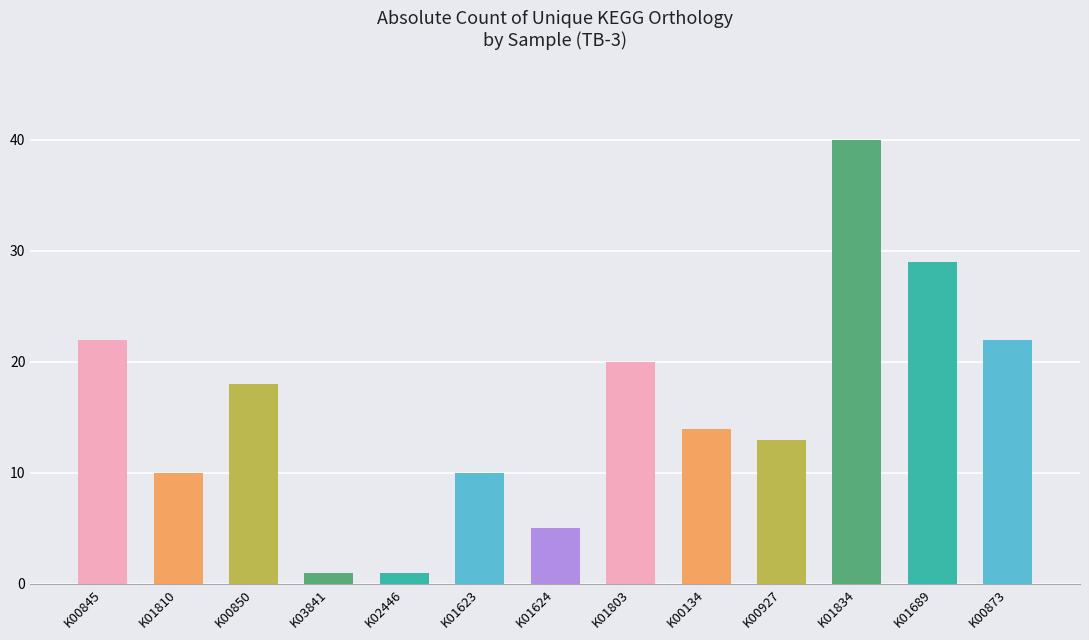

What is the change in value from K01624 to K00927?

+8